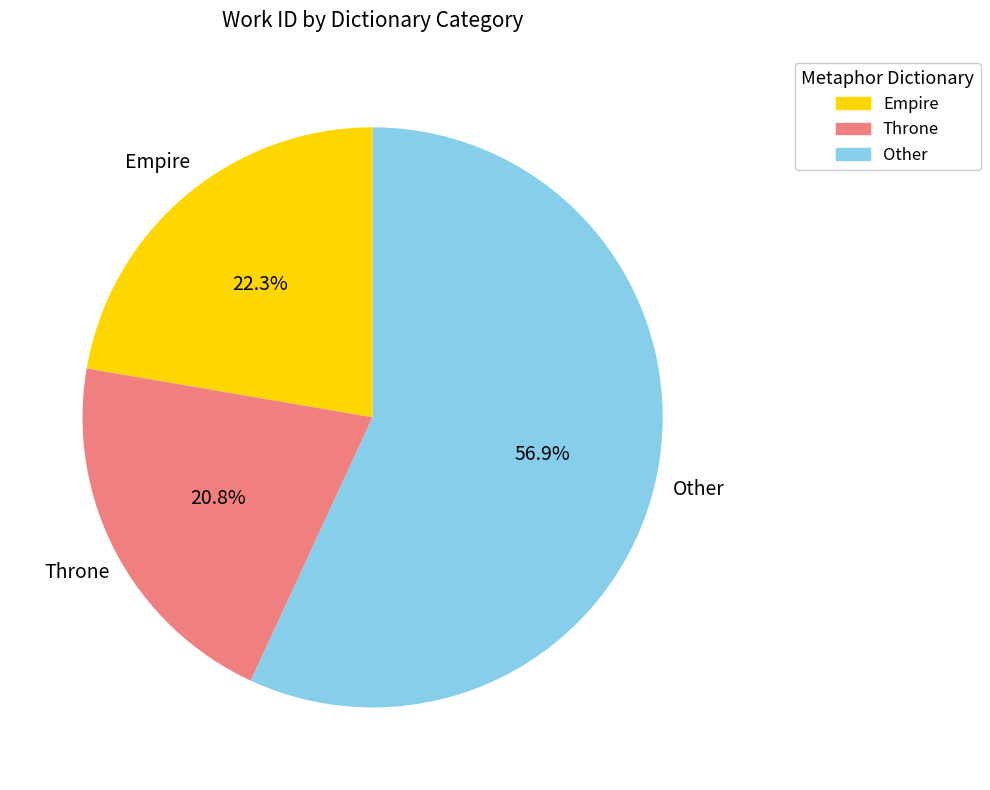

Is there any slice that represents more than half of the pie?

Yes